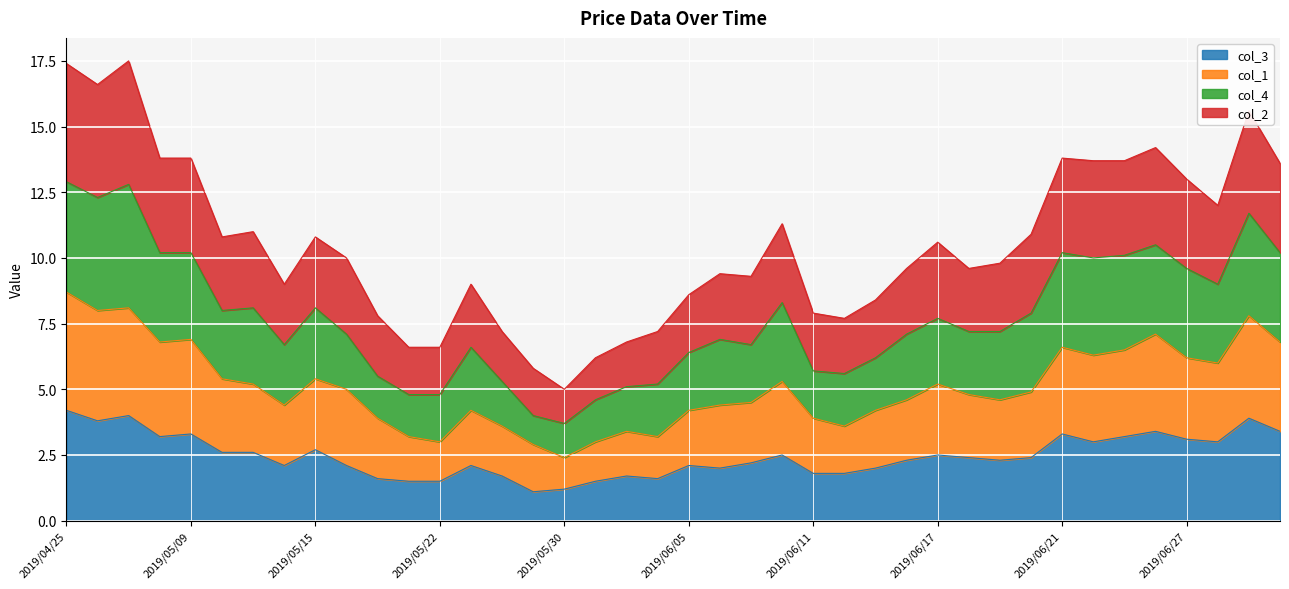

What is the difference between the maximum and minimum values in the col_3 series?

3.1